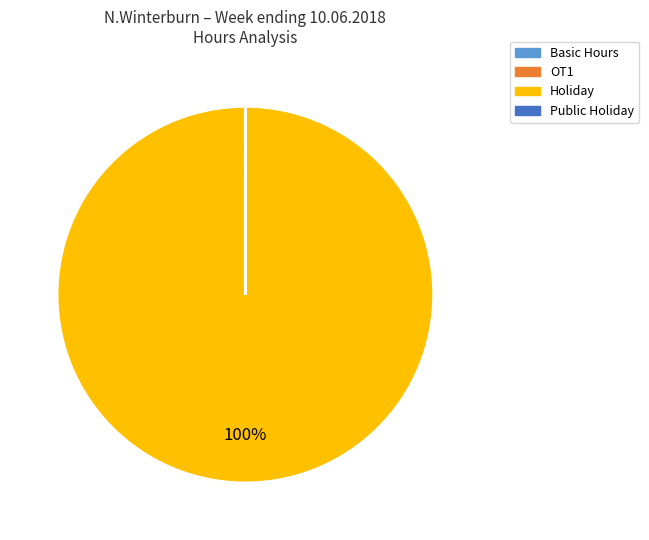

To the nearest percent, what is the average slice percentage?

25%